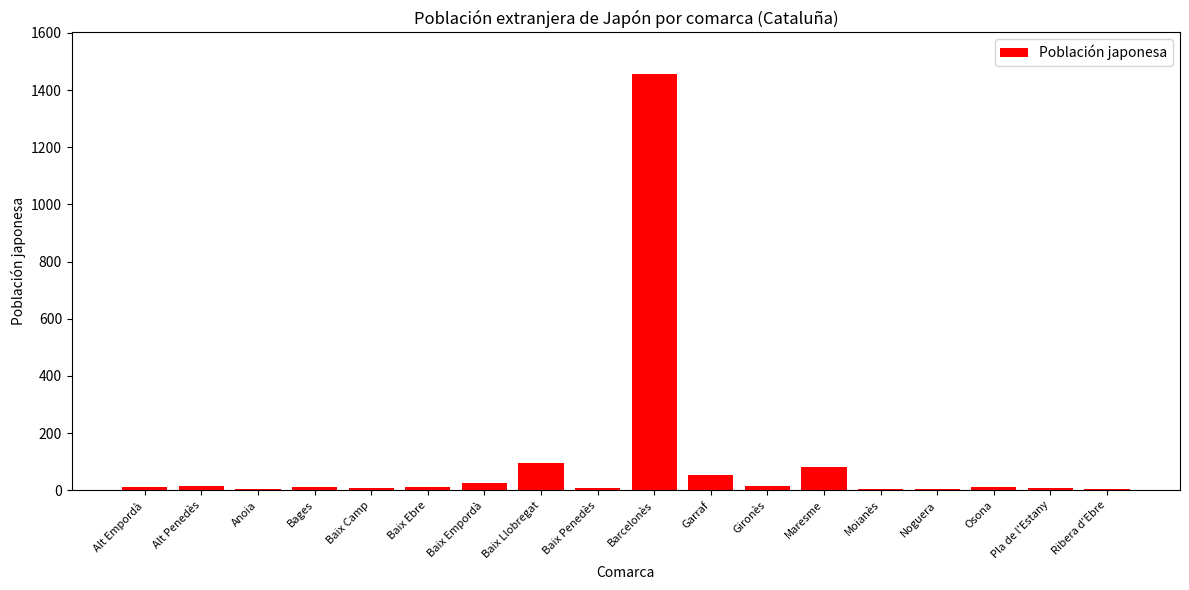

Is it true that the value at Barcelonès is 727?

False